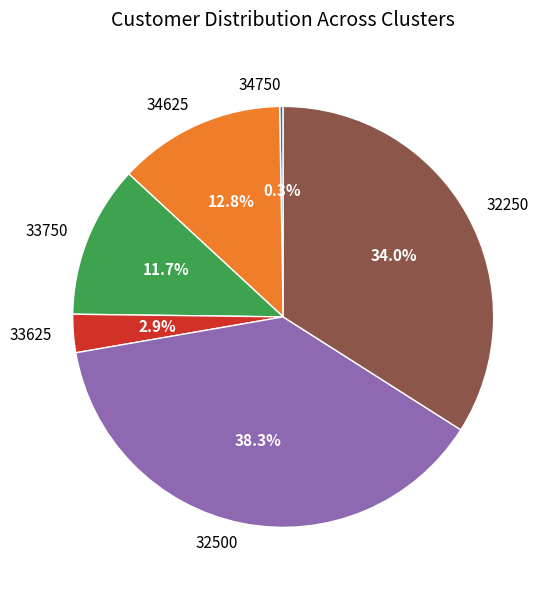

What is the total percentage of 32500 and 34625?

51.1%